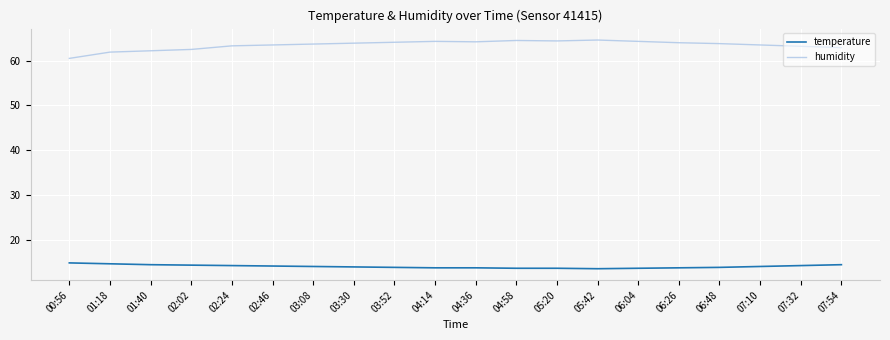

Which series has the largest range (max minus min)?

humidity